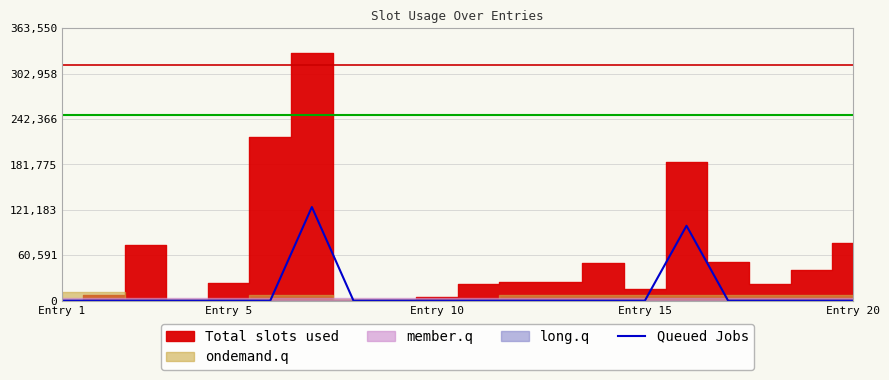

The value of Queued Jobs at Entry 5 is 0. True or false?

True